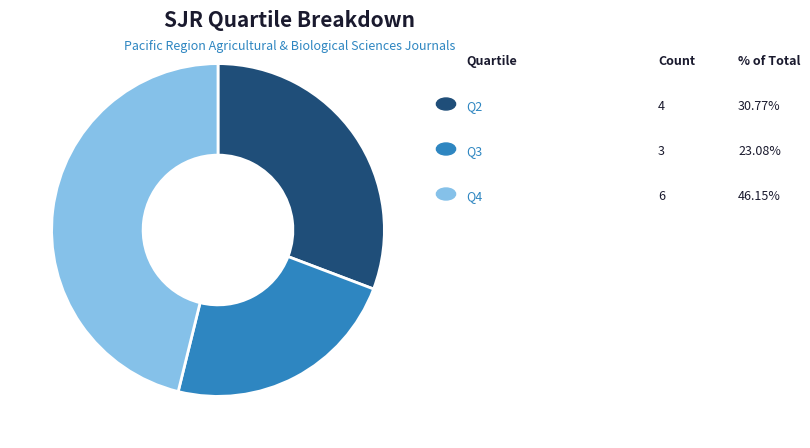

Is there a majority slice in this chart?

No